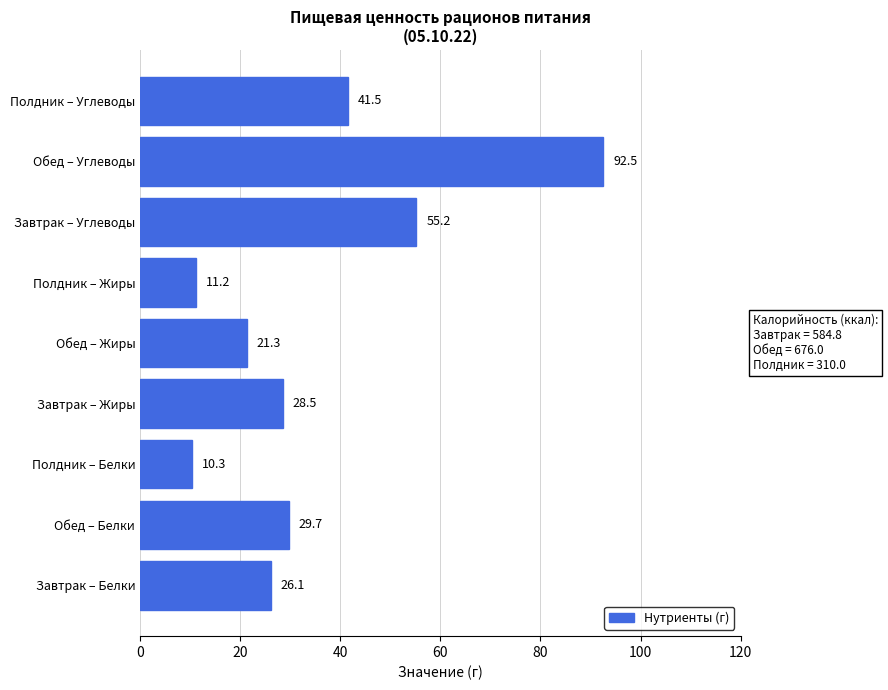

At which category does the chart reach its minimum across all series?

Полдник – Белки